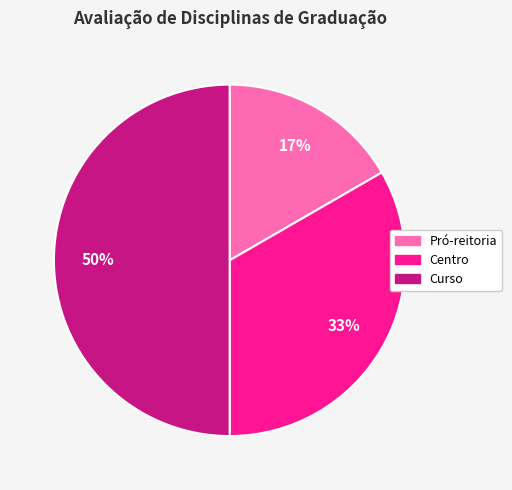

To the nearest percent, what is the average slice percentage?

33%